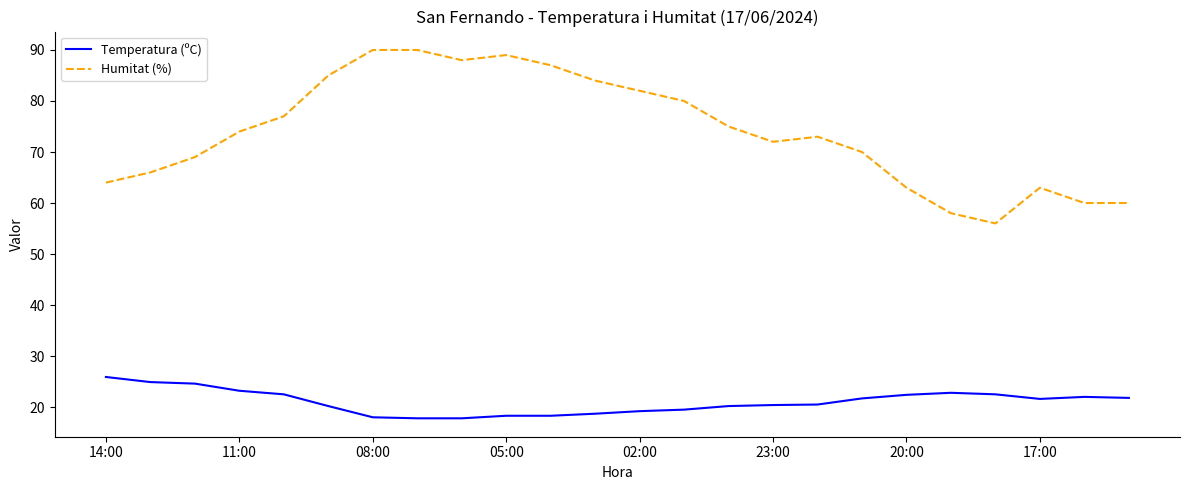

What is the difference between the maximum and second lowest values in the Temperatura (ºC) series?

8.1